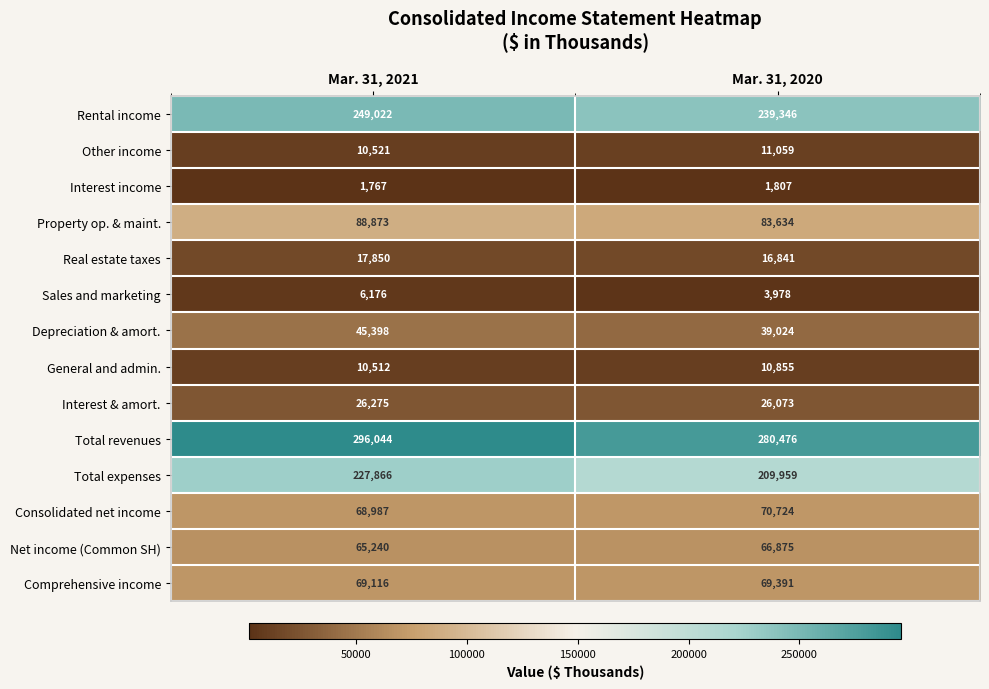

What is the total value across all series at Mar. 31, 2021?

1183647